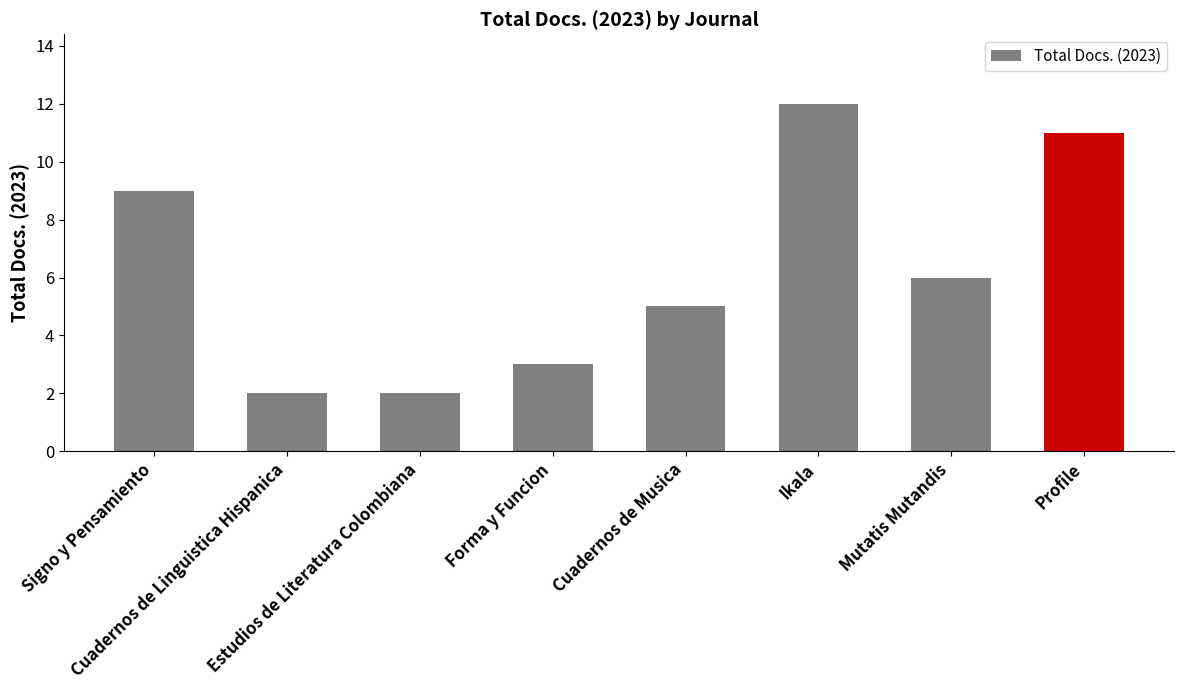

At which label is the value closest to 7?

Mutatis Mutandis